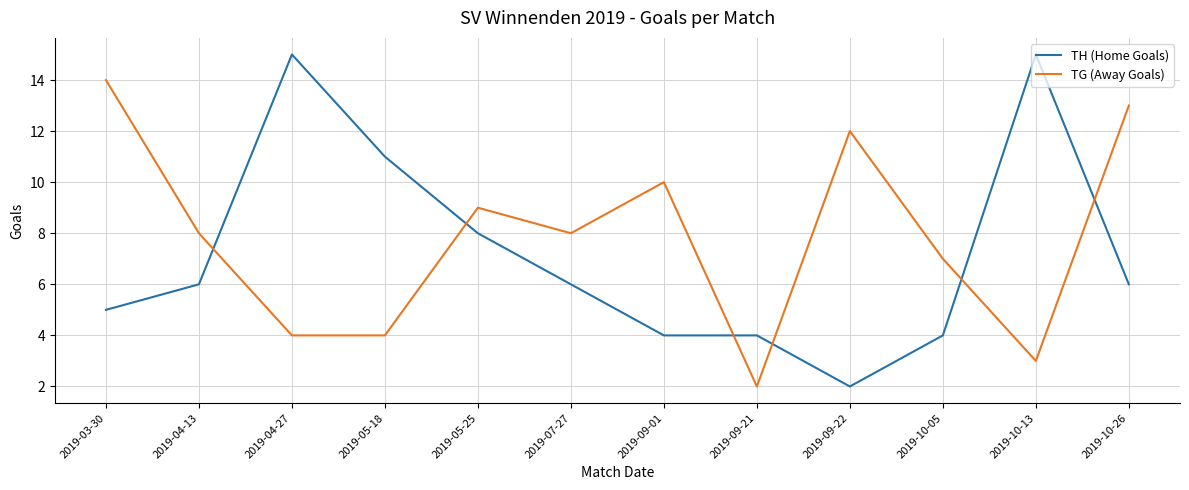

Which series changed the most between 2019-04-27 and 2019-07-27?

TH (Home Goals)